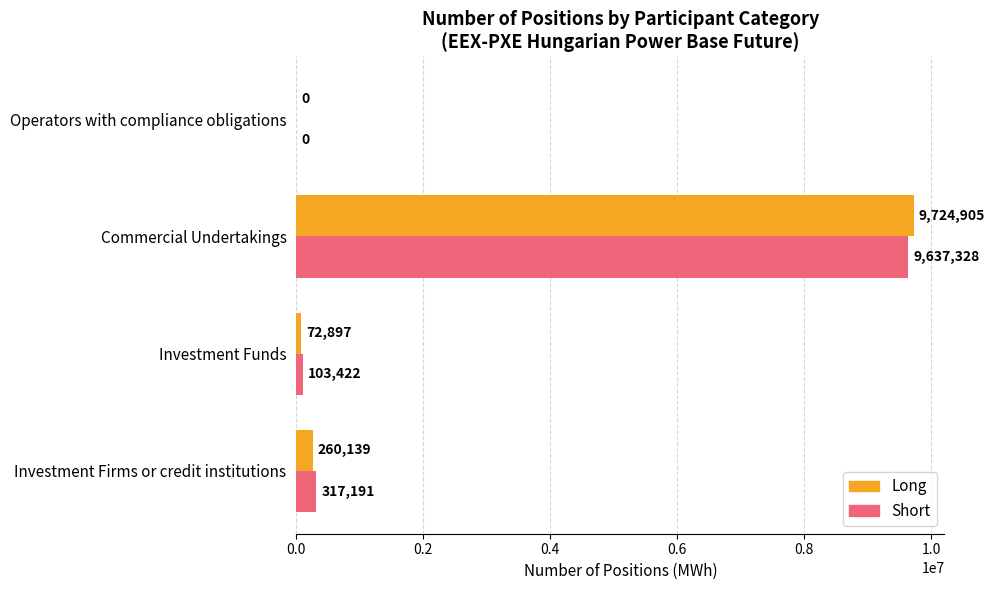

Which category has the highest value across all series?

Commercial Undertakings